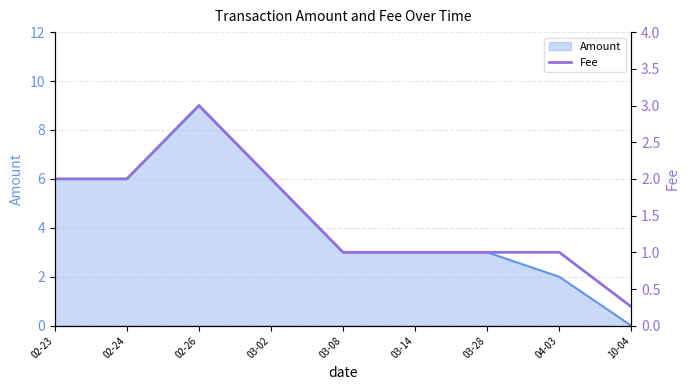

The Amount series shows 9.9 at 02-24. True or false?

False